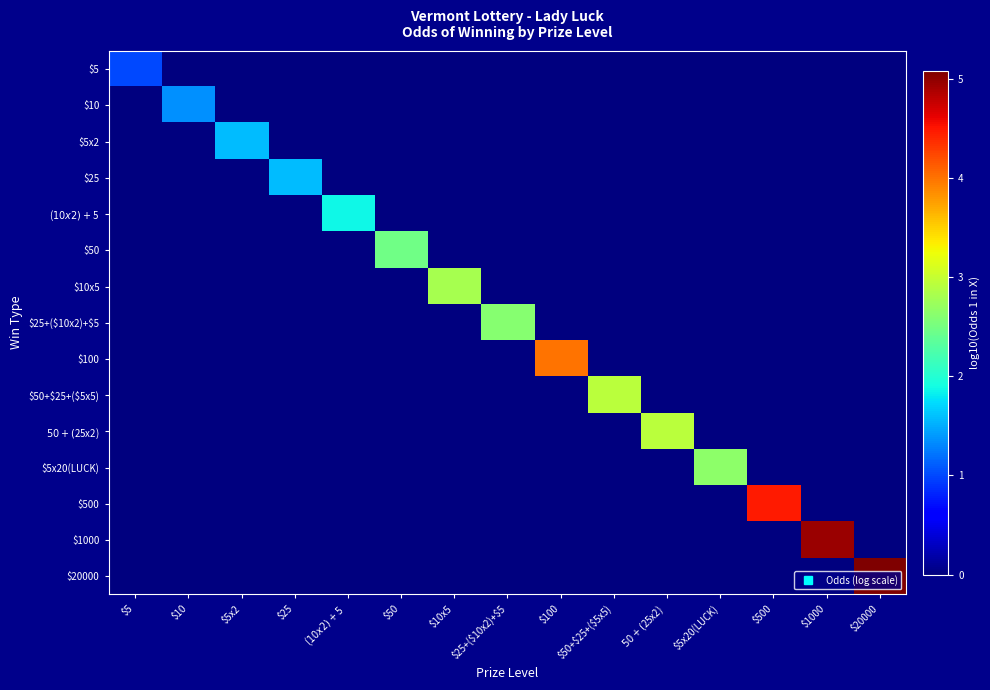

Reading left to right, extract all data points from this chart.

$5: $5=1.0	$10=0.0	$5x2=0.0	$25=0.0	($10x2)+$5=0.0	$50=0.0	$10x5=0.0	$25+($10x2)+$5=0.0	$100=0.0	$50+$25+($5x5)=0.0	$50+($25x2)=0.0	$5x20(LUCK)=0.0	$500=0.0	$1000=0.0	$20000=0.0
$10: $5=0.0	$10=1.4	$5x2=0.0	$25=0.0	($10x2)+$5=0.0	$50=0.0	$10x5=0.0	$25+($10x2)+$5=0.0	$100=0.0	$50+$25+($5x5)=0.0	$50+($25x2)=0.0	$5x20(LUCK)=0.0	$500=0.0	$1000=0.0	$20000=0.0
$5x2: $5=0.0	$10=0.0	$5x2=1.6	$25=0.0	($10x2)+$5=0.0	$50=0.0	$10x5=0.0	$25+($10x2)+$5=0.0	$100=0.0	$50+$25+($5x5)=0.0	$50+($25x2)=0.0	$5x20(LUCK)=0.0	$500=0.0	$1000=0.0	$20000=0.0
$25: $5=0.0	$10=0.0	$5x2=0.0	$25=1.6	($10x2)+$5=0.0	$50=0.0	$10x5=0.0	$25+($10x2)+$5=0.0	$100=0.0	$50+$25+($5x5)=0.0	$50+($25x2)=0.0	$5x20(LUCK)=0.0	$500=0.0	$1000=0.0	$20000=0.0
($10x2)+$5: $5=0.0	$10=0.0	$5x2=0.0	$25=0.0	($10x2)+$5=1.9	$50=0.0	$10x5=0.0	$25+($10x2)+$5=0.0	$100=0.0	$50+$25+($5x5)=0.0	$50+($25x2)=0.0	$5x20(LUCK)=0.0	$500=0.0	$1000=0.0	$20000=0.0
$50: $5=0.0	$10=0.0	$5x2=0.0	$25=0.0	($10x2)+$5=0.0	$50=2.5	$10x5=0.0	$25+($10x2)+$5=0.0	$100=0.0	$50+$25+($5x5)=0.0	$50+($25x2)=0.0	$5x20(LUCK)=0.0	$500=0.0	$1000=0.0	$20000=0.0
$10x5: $5=0.0	$10=0.0	$5x2=0.0	$25=0.0	($10x2)+$5=0.0	$50=0.0	$10x5=2.8	$25+($10x2)+$5=0.0	$100=0.0	$50+$25+($5x5)=0.0	$50+($25x2)=0.0	$5x20(LUCK)=0.0	$500=0.0	$1000=0.0	$20000=0.0
$25+($10x2)+$5: $5=0.0	$10=0.0	$5x2=0.0	$25=0.0	($10x2)+$5=0.0	$50=0.0	$10x5=0.0	$25+($10x2)+$5=2.6	$100=0.0	$50+$25+($5x5)=0.0	$50+($25x2)=0.0	$5x20(LUCK)=0.0	$500=0.0	$1000=0.0	$20000=0.0
$100: $5=0.0	$10=0.0	$5x2=0.0	$25=0.0	($10x2)+$5=0.0	$50=0.0	$10x5=0.0	$25+($10x2)+$5=0.0	$100=4.0	$50+$25+($5x5)=0.0	$50+($25x2)=0.0	$5x20(LUCK)=0.0	$500=0.0	$1000=0.0	$20000=0.0
$50+$25+($5x5): $5=0.0	$10=0.0	$5x2=0.0	$25=0.0	($10x2)+$5=0.0	$50=0.0	$10x5=0.0	$25+($10x2)+$5=0.0	$100=0.0	$50+$25+($5x5)=2.9	$50+($25x2)=0.0	$5x20(LUCK)=0.0	$500=0.0	$1000=0.0	$20000=0.0
$50+($25x2): $5=0.0	$10=0.0	$5x2=0.0	$25=0.0	($10x2)+$5=0.0	$50=0.0	$10x5=0.0	$25+($10x2)+$5=0.0	$100=0.0	$50+$25+($5x5)=0.0	$50+($25x2)=2.9	$5x20(LUCK)=0.0	$500=0.0	$1000=0.0	$20000=0.0
$5x20(LUCK): $5=0.0	$10=0.0	$5x2=0.0	$25=0.0	($10x2)+$5=0.0	$50=0.0	$10x5=0.0	$25+($10x2)+$5=0.0	$100=0.0	$50+$25+($5x5)=0.0	$50+($25x2)=0.0	$5x20(LUCK)=2.6	$500=0.0	$1000=0.0	$20000=0.0
$500: $5=0.0	$10=0.0	$5x2=0.0	$25=0.0	($10x2)+$5=0.0	$50=0.0	$10x5=0.0	$25+($10x2)+$5=0.0	$100=0.0	$50+$25+($5x5)=0.0	$50+($25x2)=0.0	$5x20(LUCK)=0.0	$500=4.5	$1000=0.0	$20000=0.0
$1000: $5=0.0	$10=0.0	$5x2=0.0	$25=0.0	($10x2)+$5=0.0	$50=0.0	$10x5=0.0	$25+($10x2)+$5=0.0	$100=0.0	$50+$25+($5x5)=0.0	$50+($25x2)=0.0	$5x20(LUCK)=0.0	$500=0.0	$1000=5.0	$20000=0.0
$20000: $5=0.0	$10=0.0	$5x2=0.0	$25=0.0	($10x2)+$5=0.0	$50=0.0	$10x5=0.0	$25+($10x2)+$5=0.0	$100=0.0	$50+$25+($5x5)=0.0	$50+($25x2)=0.0	$5x20(LUCK)=0.0	$500=0.0	$1000=0.0	$20000=5.1